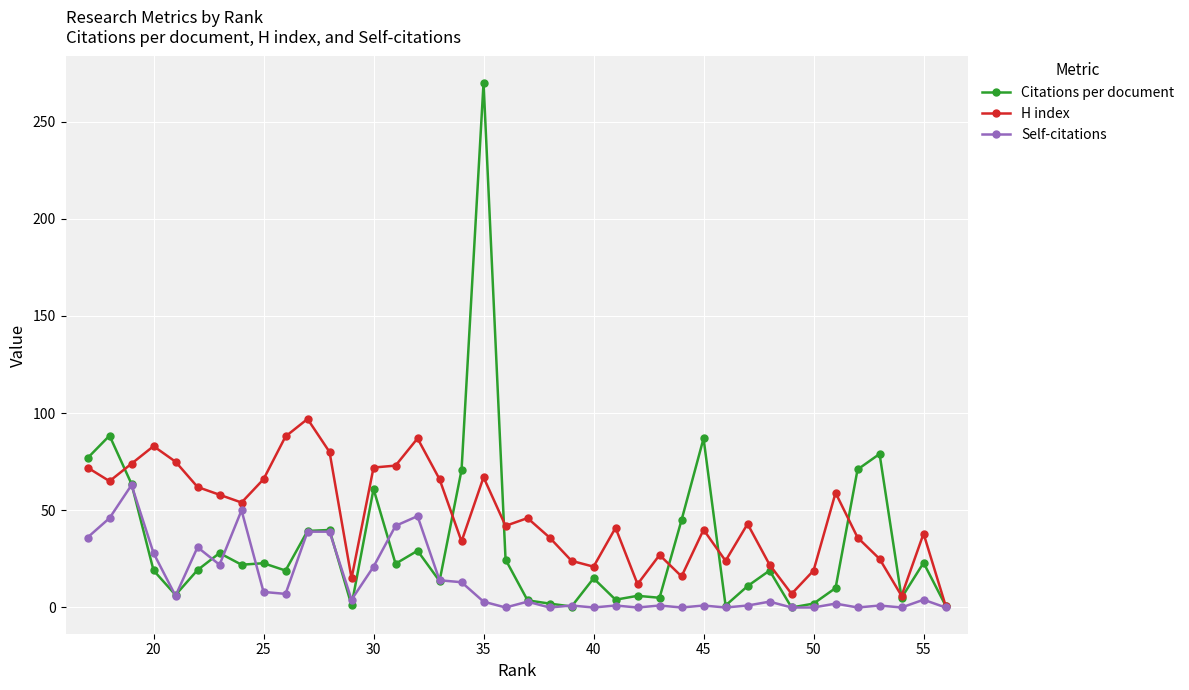

What are all the series names shown in the legend?

Citations per document, H index, Self-citations